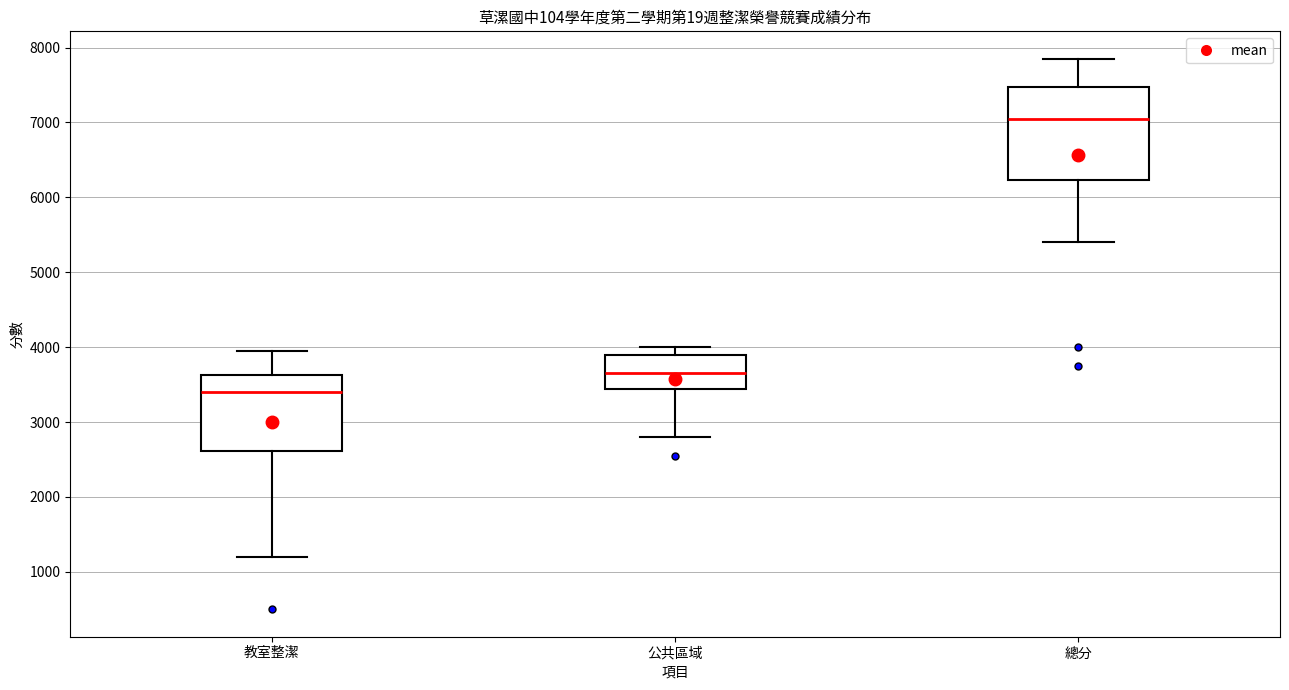

Which box has the highest median line?

總分